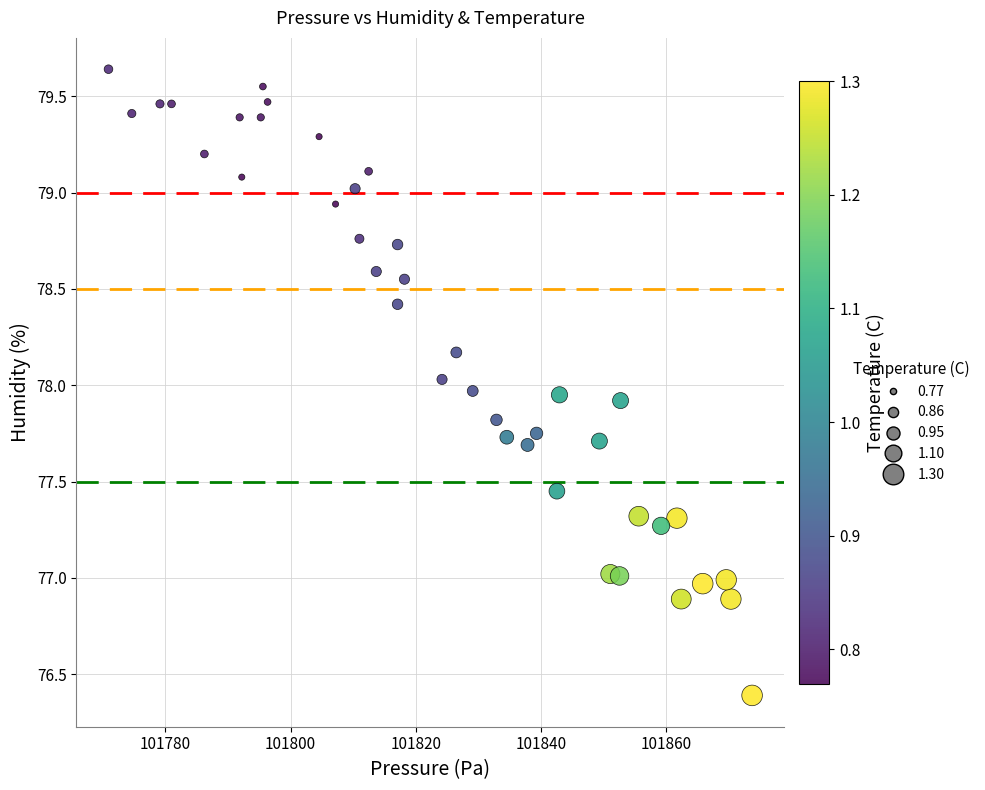

What is the range of X values (max minus min)?

102.8